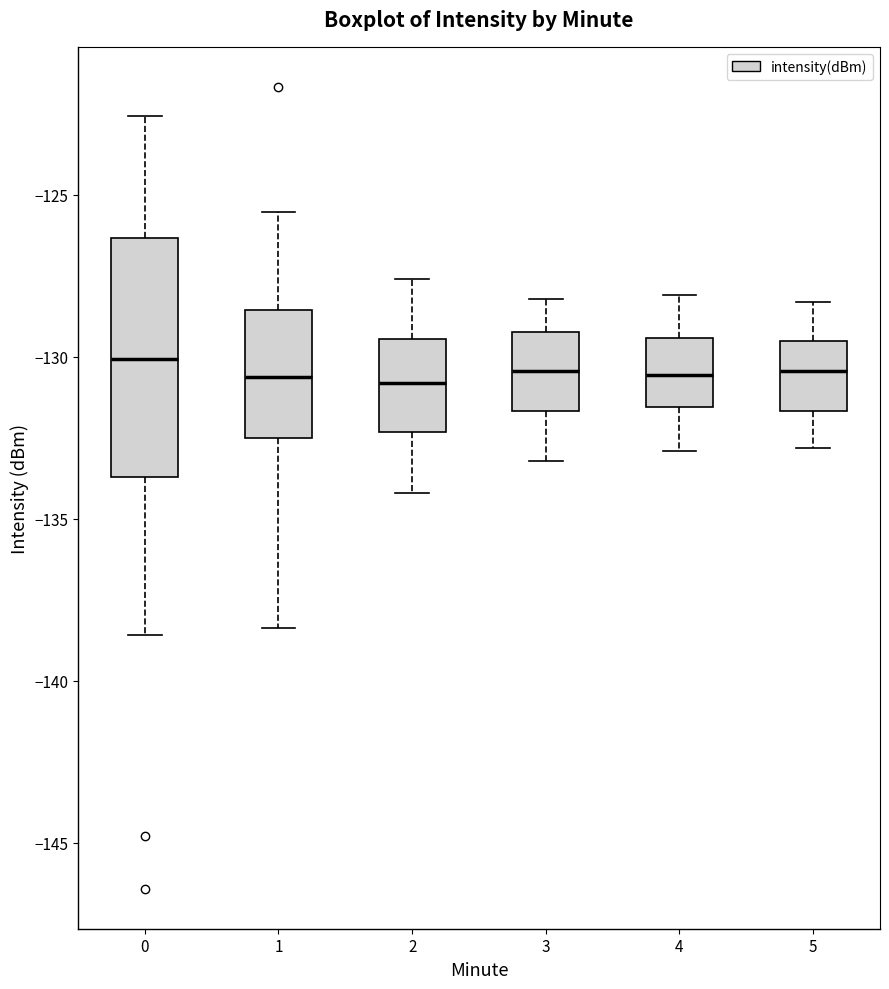

Comparing the boxes themselves (not the whiskers), which one is the tallest?

0